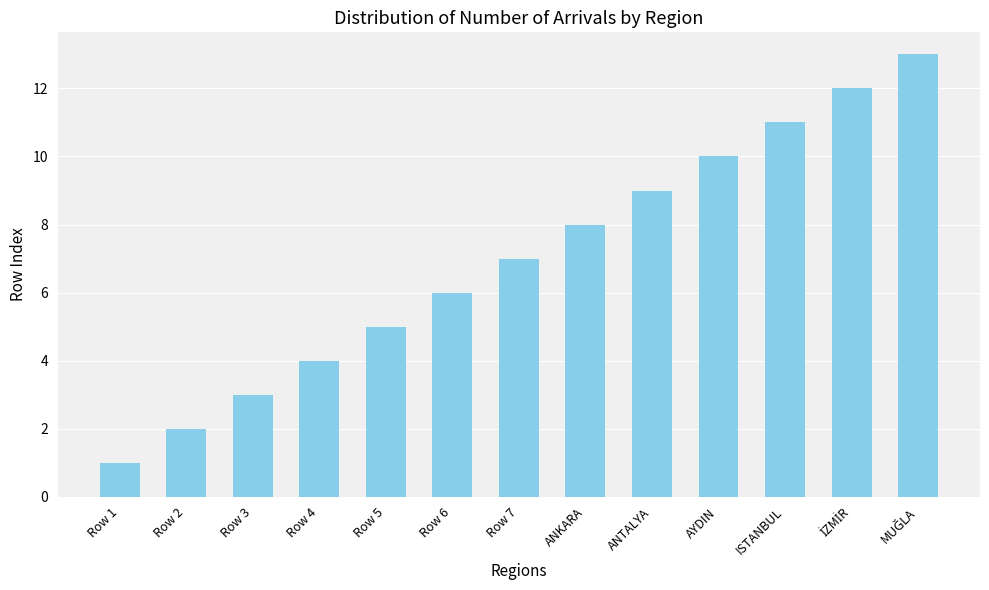

Reading right to left, extract all data points from this chart.

13	12	11	10	9	8	7	6	5	4	3	2	1